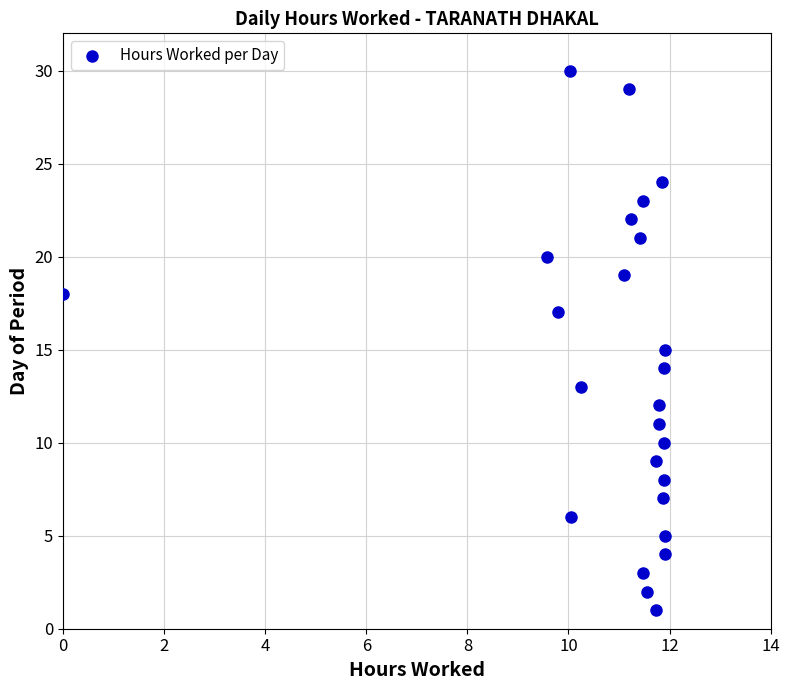

What is the range of Y values (max minus min)?

29